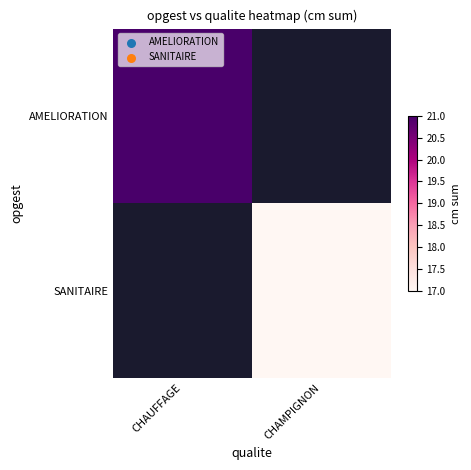

Reading left to right, what are all the values shown in this chart?

AMELIORATION: CHAUFFAGE=21	CHAMPIGNON=0
SANITAIRE: CHAUFFAGE=0	CHAMPIGNON=17